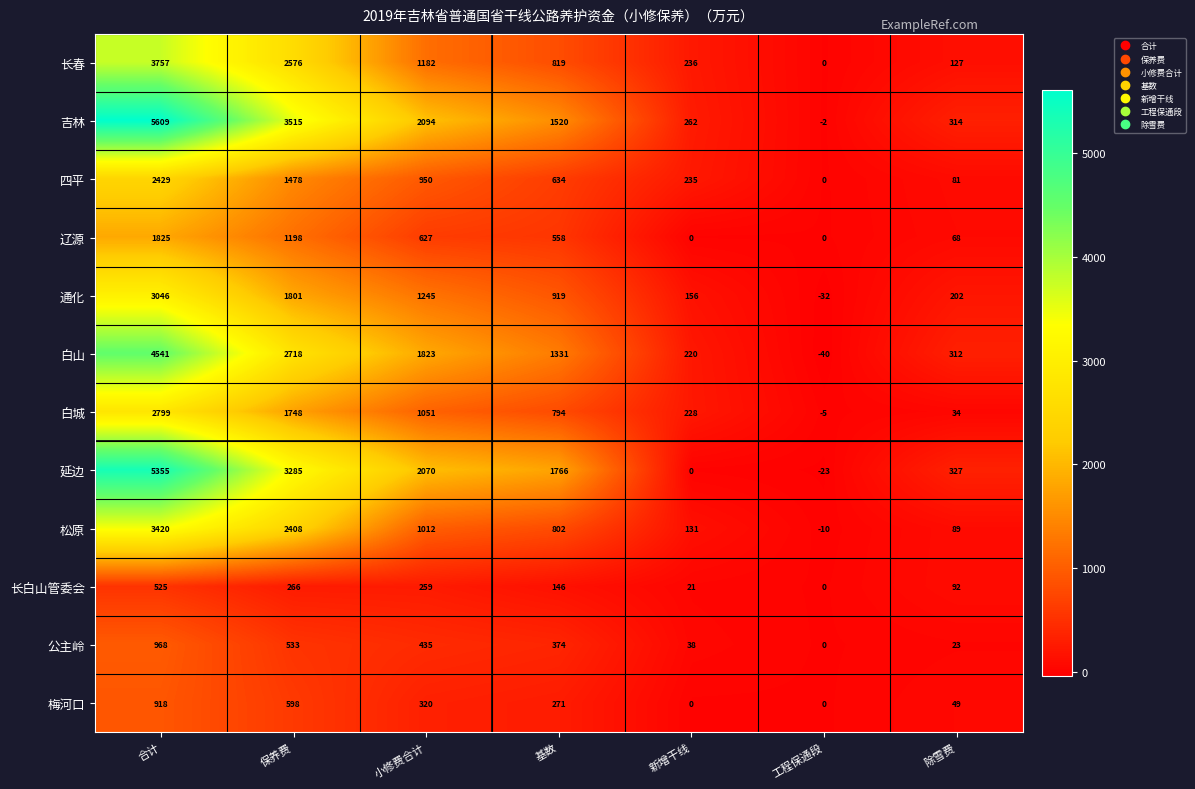

Read the 通化 value at 新增干线, to the nearest 10.

160